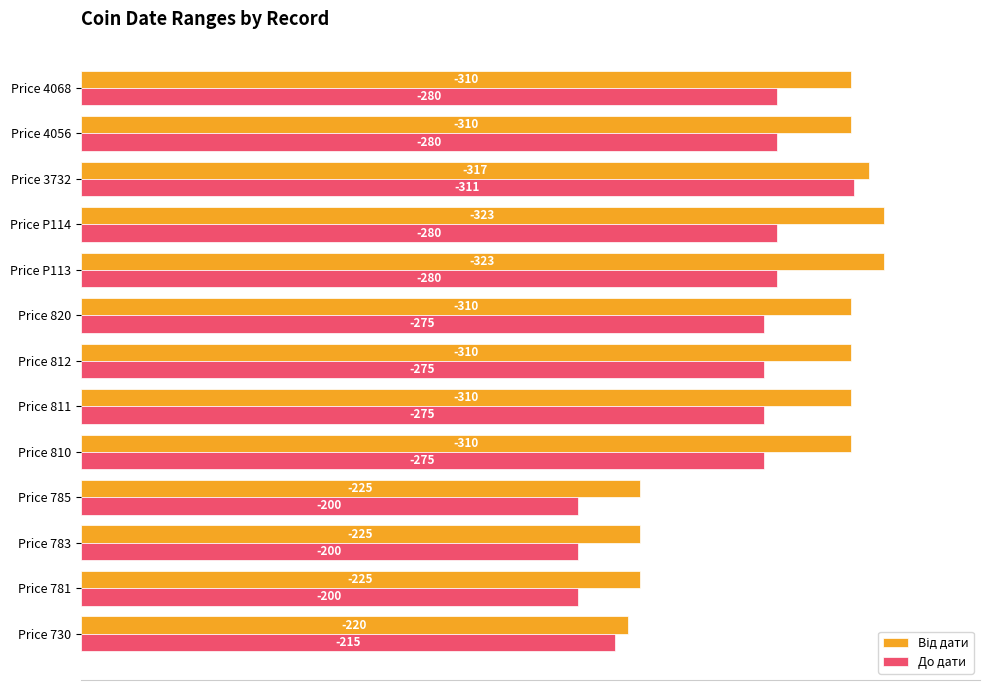

Rank the series by their maximum value, from lowest to highest.

До дати, Від дати